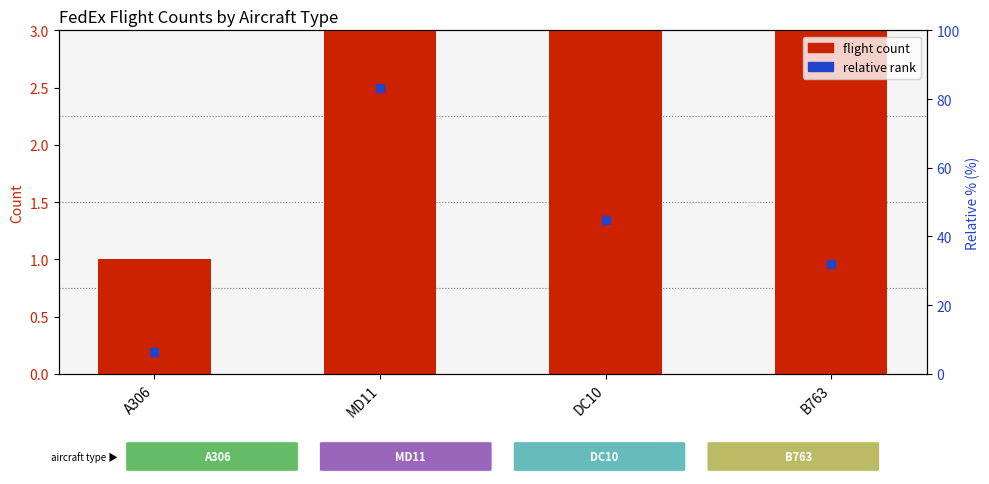

Which series has the largest total across all categories?

flight count